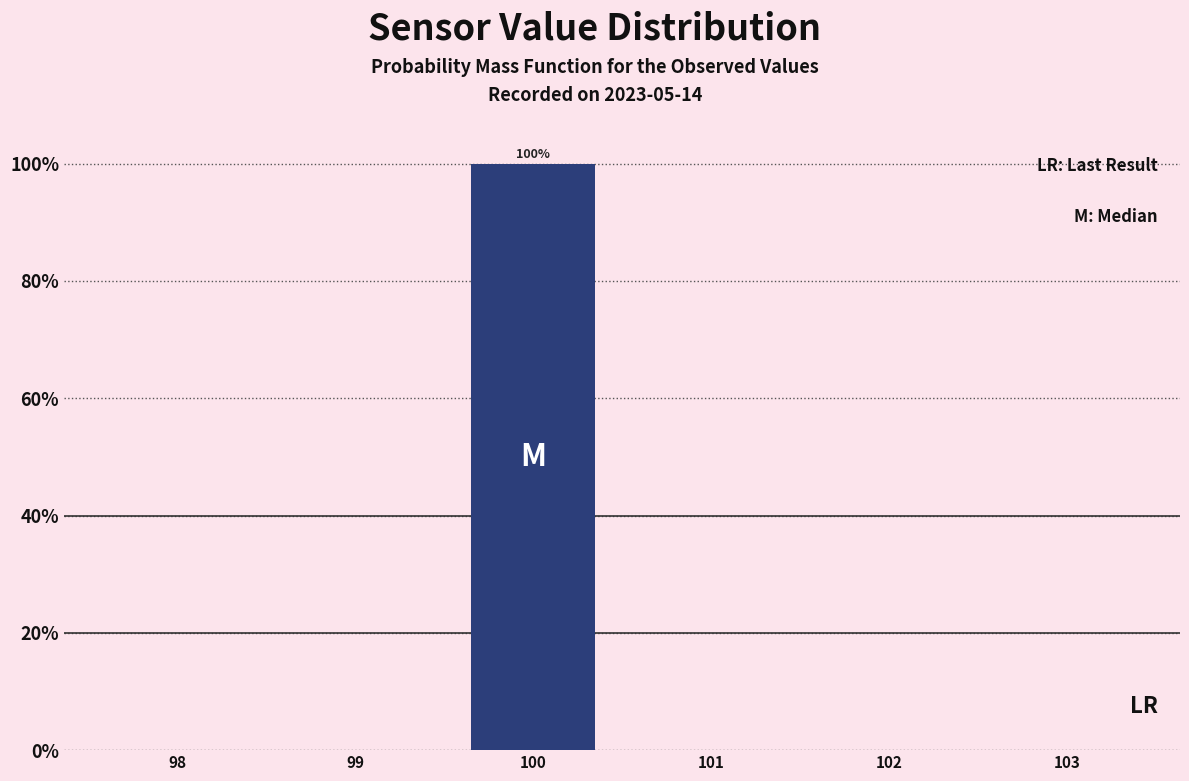

Reading left to right, list all the values displayed in this chart.

98=0	99=0	100=100	101=0	102=0	103=0